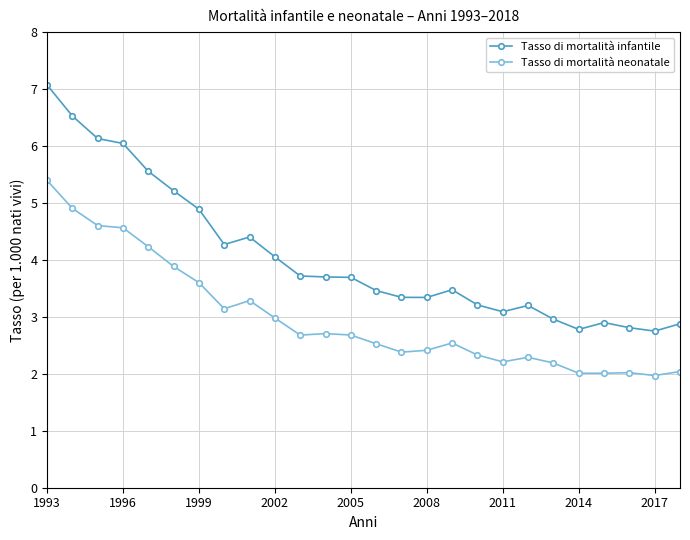

Which series has the largest total across all categories?

Tasso di mortalità infantile